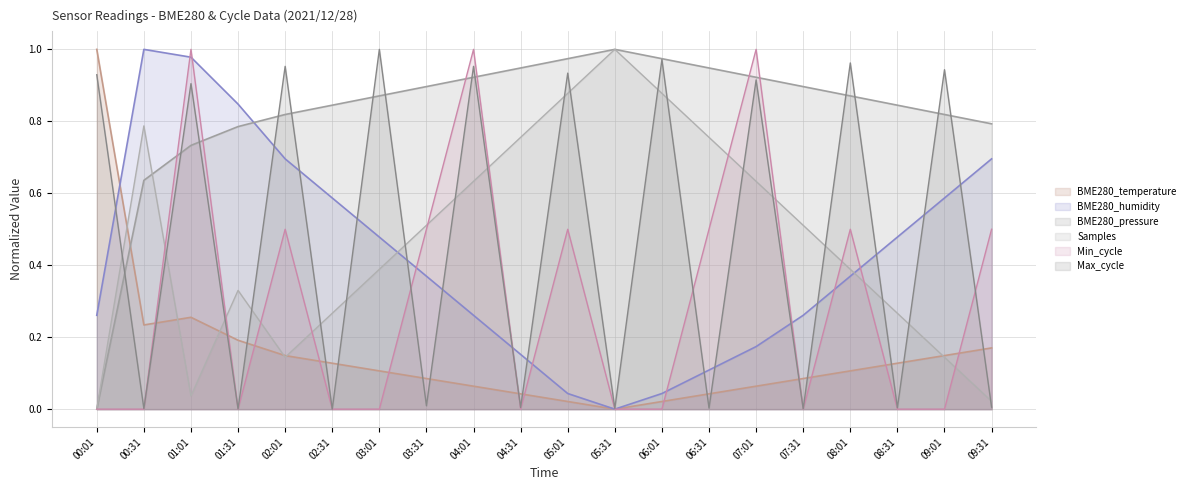

At how many categories does at least one series exceed 0?

20